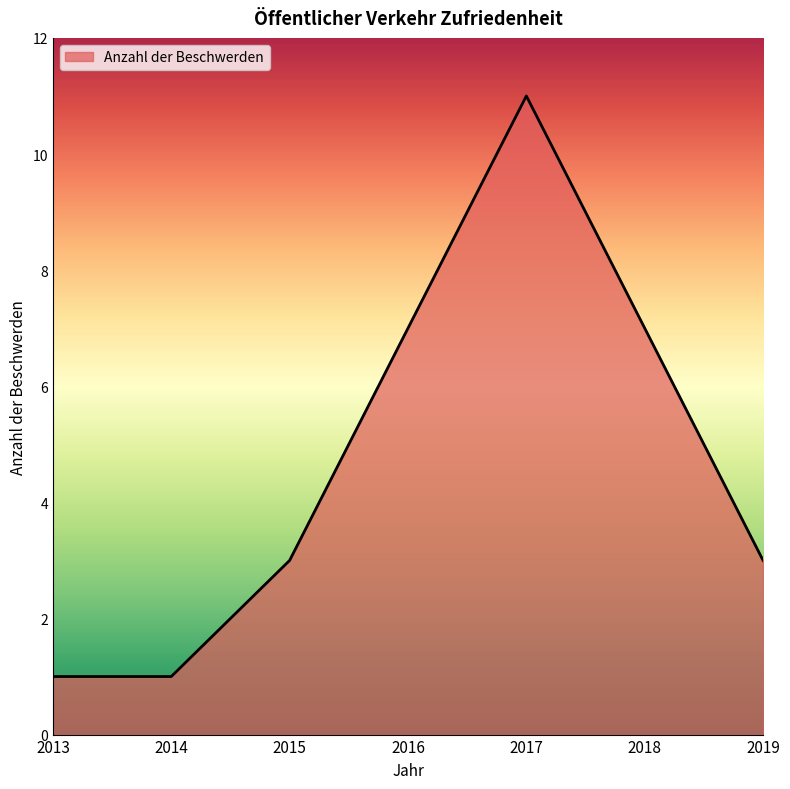

How many interior local peaks (higher than both neighbors) does the data have?

1